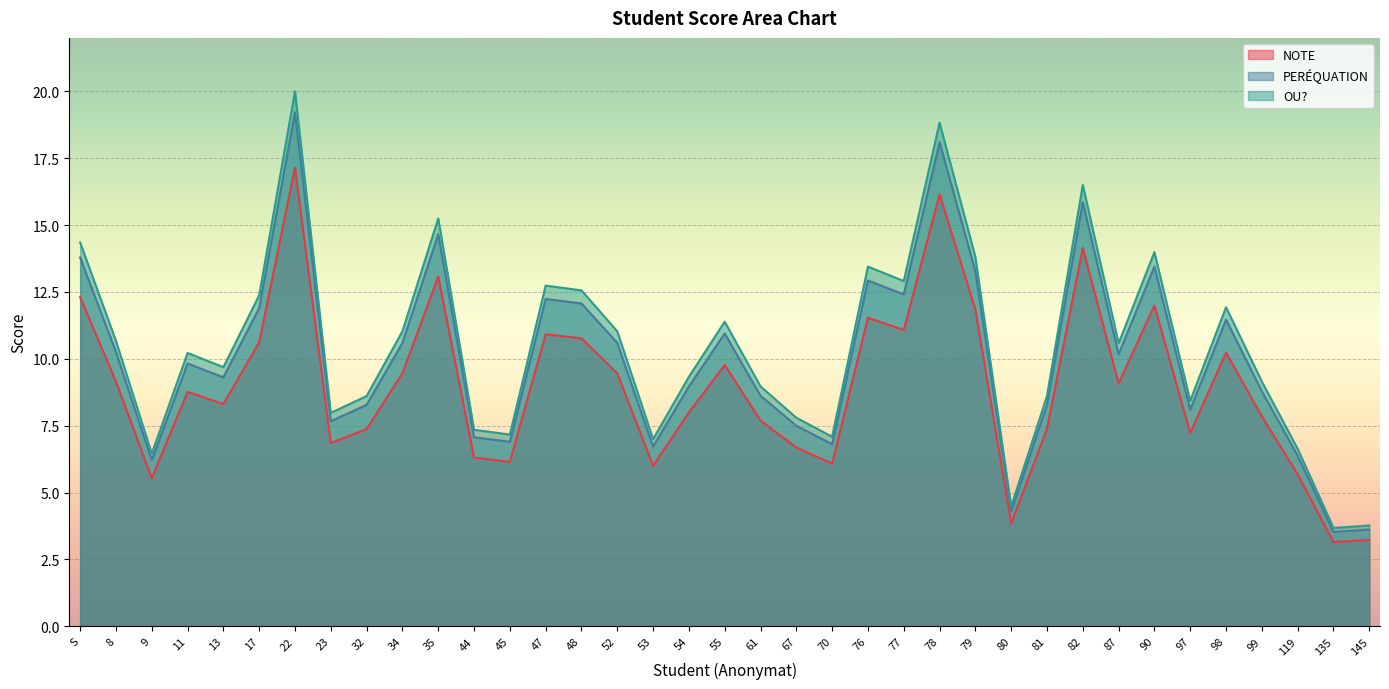

The PERÉQUATION series shows 2.0 at 61. True or false?

False